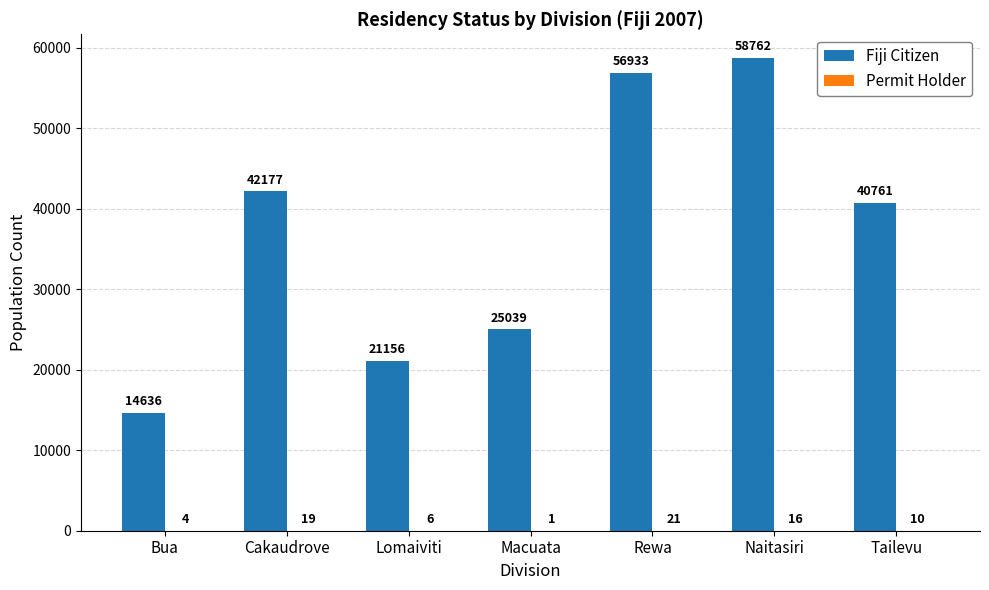

How many series are shown in this chart?

2